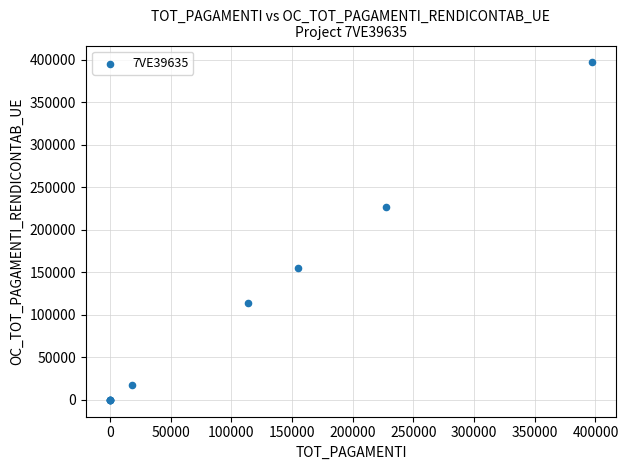

What Y value in the scatter plot is closest to 198564?

227108.0